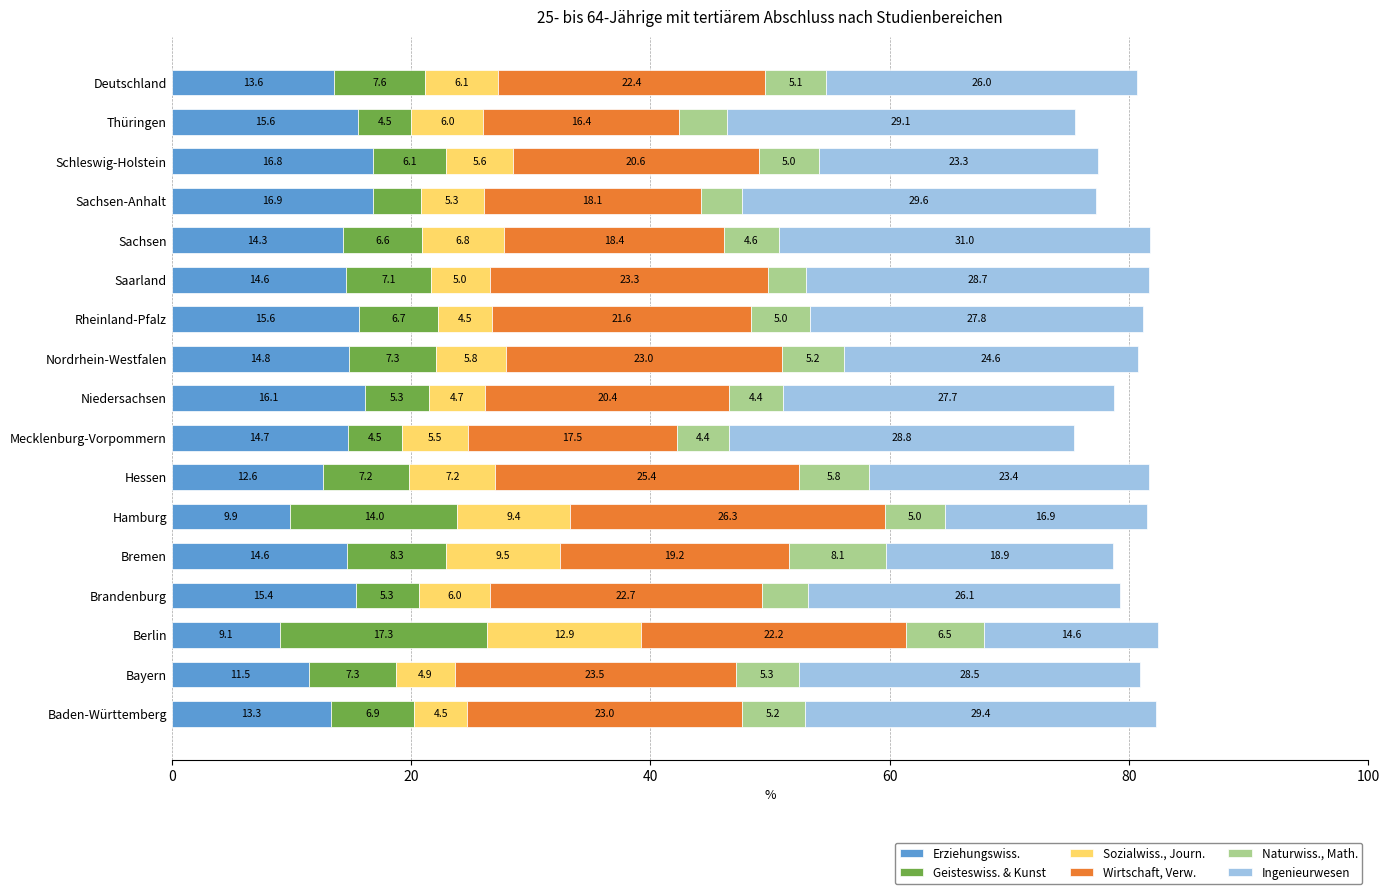

What is the total value across all series at Baden-Württemberg?

82.3